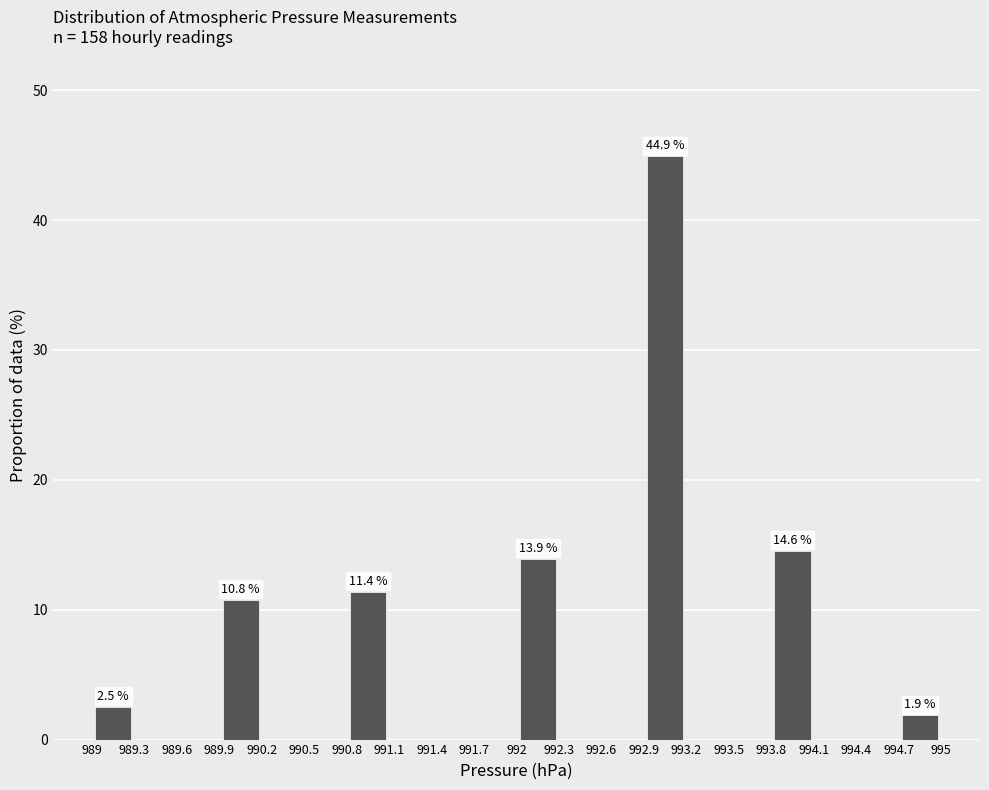

Over which range of the x-axis is the bar tallest?

992.9 to 993.2